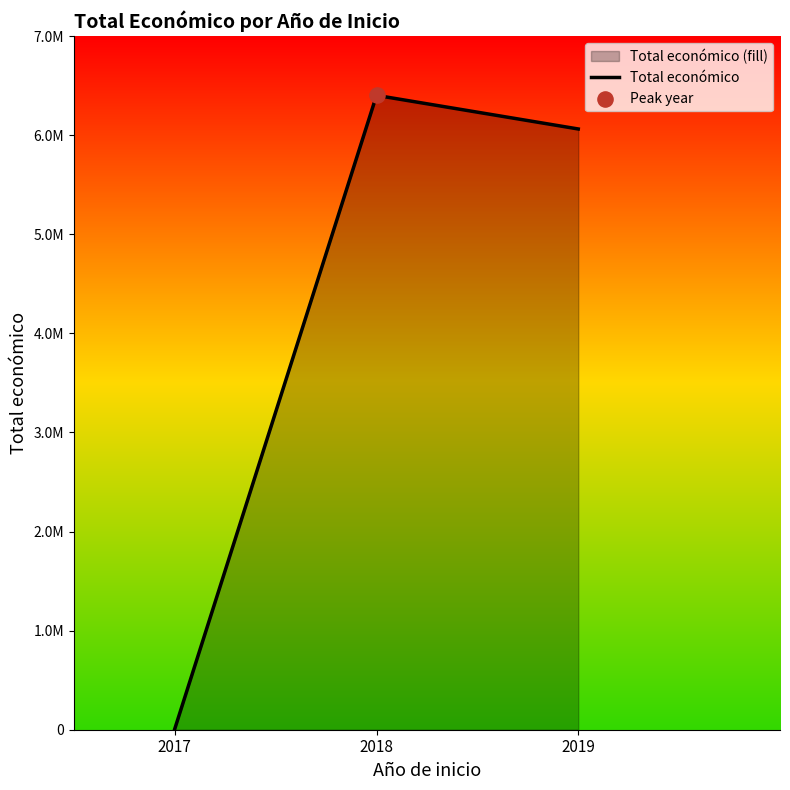

What is the change in value from 2017 to 2018?

+6392275